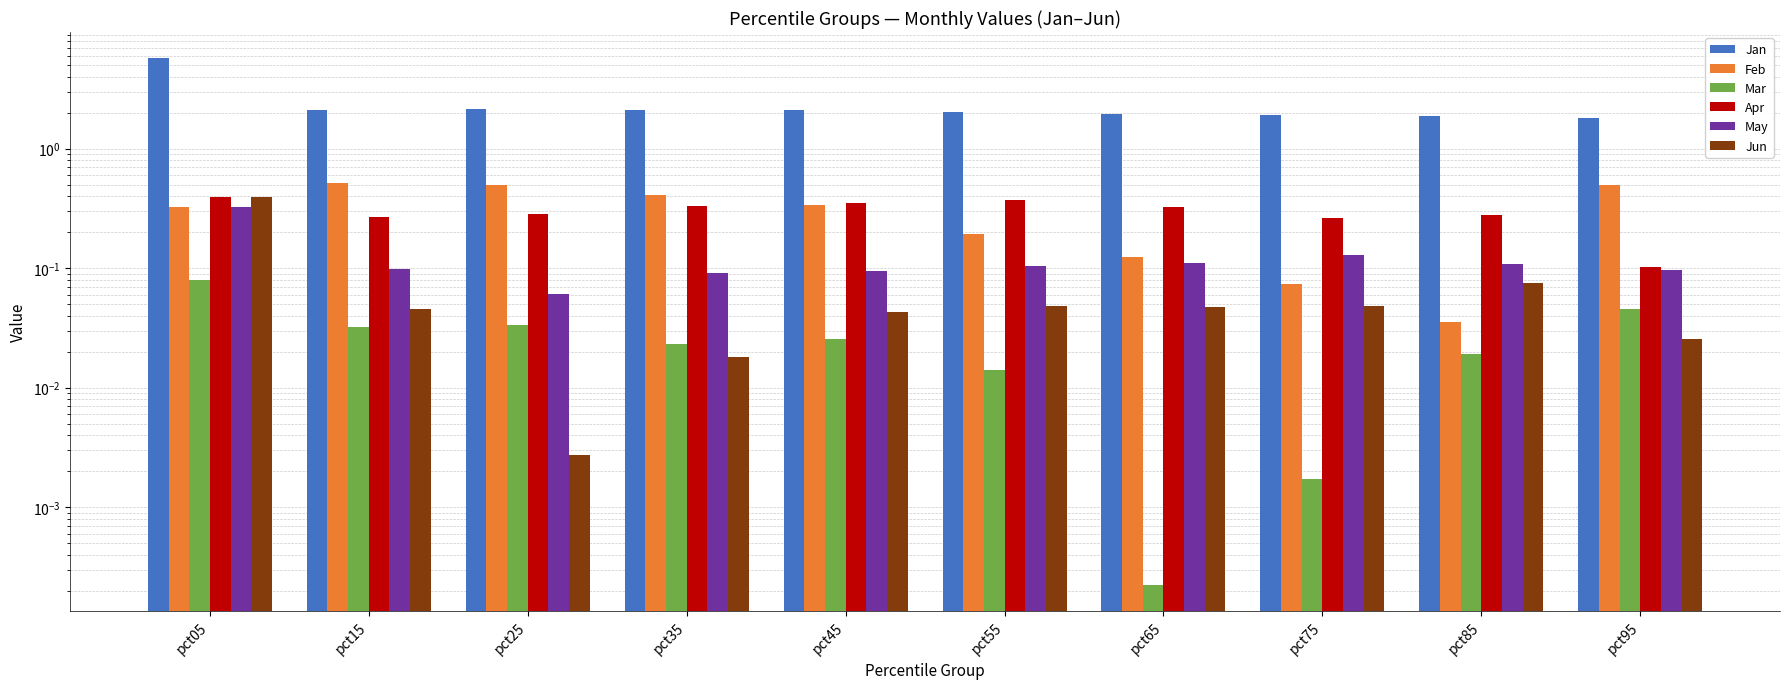

What is the spread (max minus min) of values at pct15?

2.1